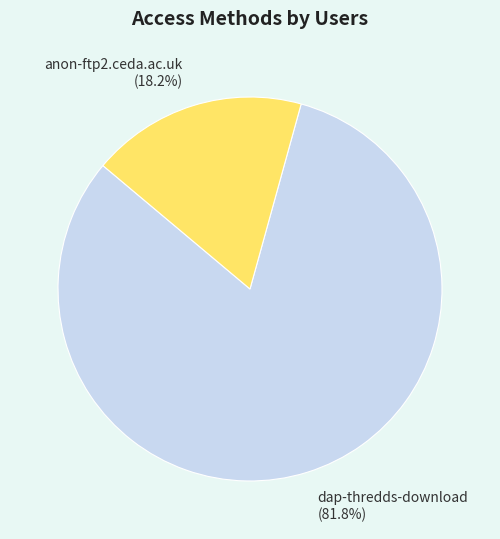

To the nearest percent, what is the difference between the dap-thredds-download and anon-ftp2.ceda.ac.uk slice percentages?

64%